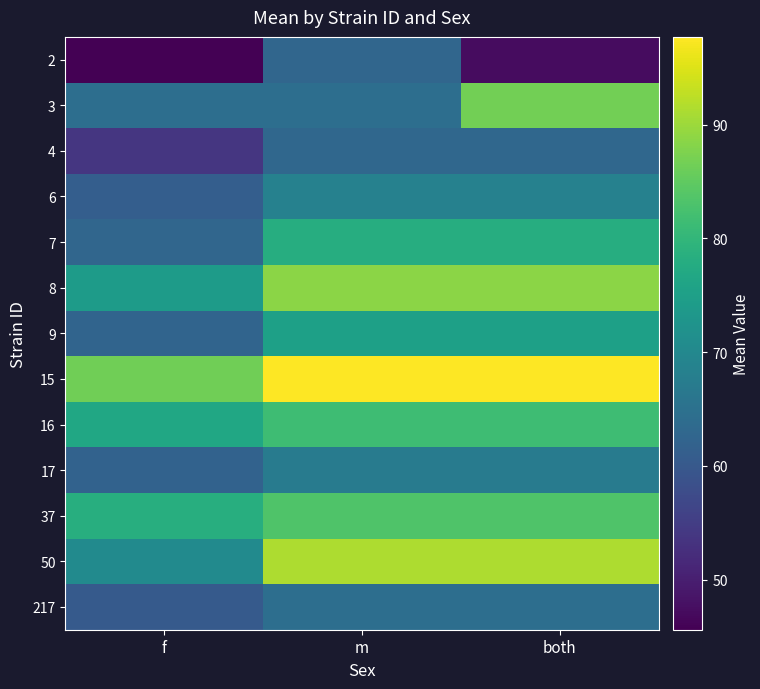

What is the greatest value displayed?

97.7